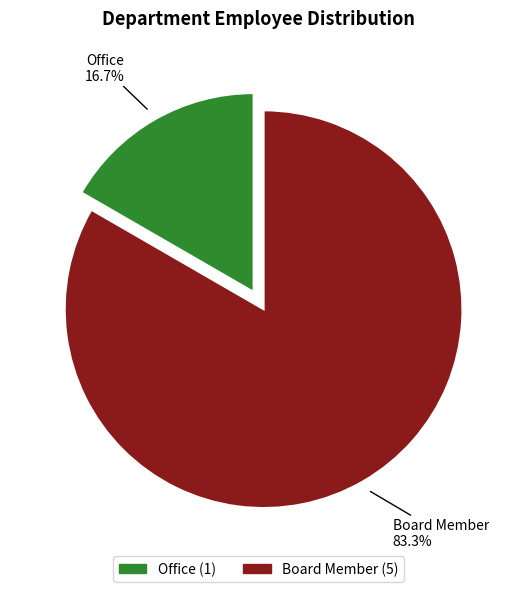

Which category has the biggest portion of the pie?

Board Member